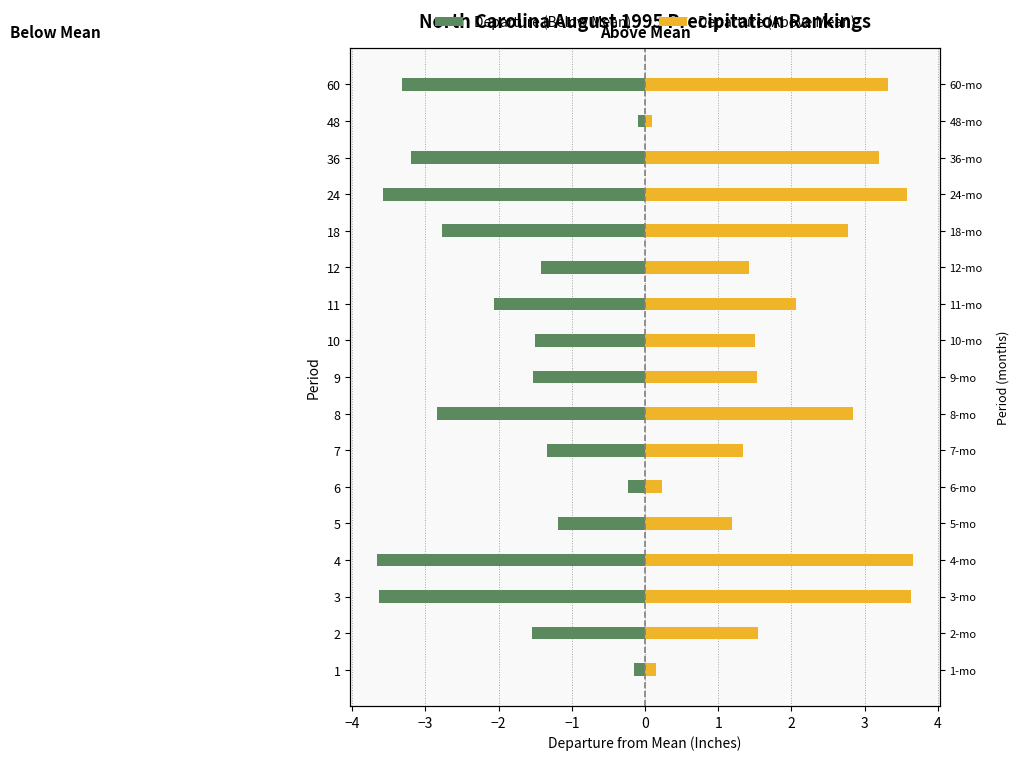

List the series in order of their overall mean, lowest first.

Departure (Below Mean), Departure (Above Mean)